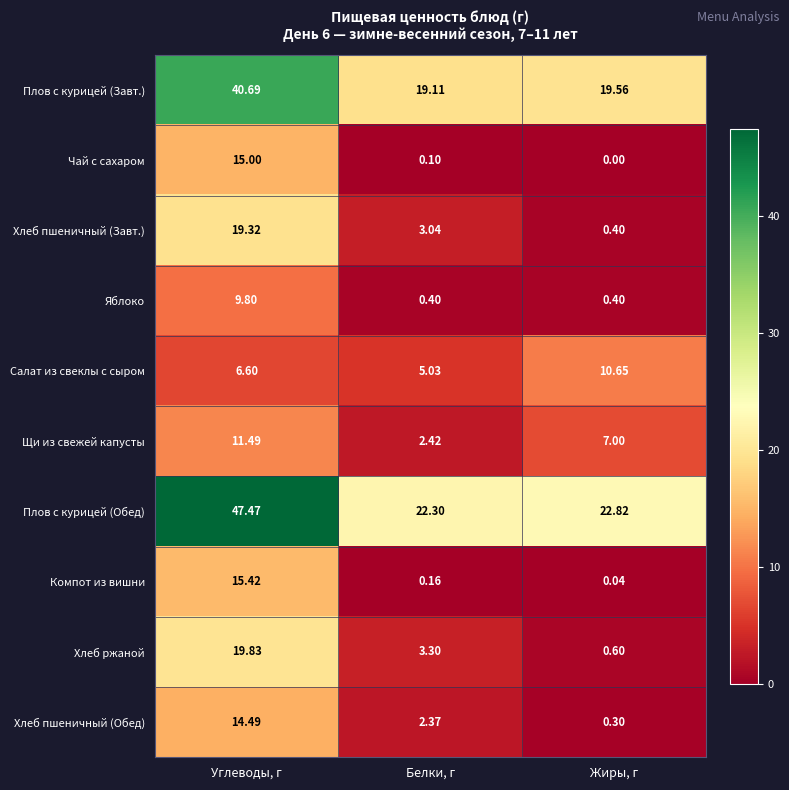

Which series has the largest range (max minus min)?

Плов с курицей (Обед)